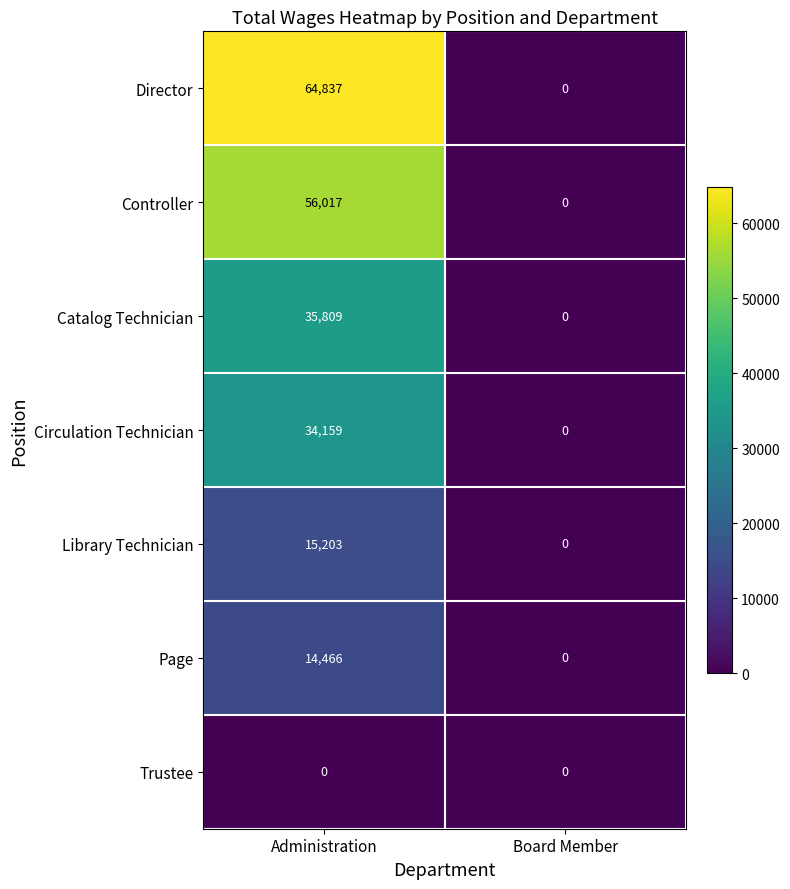

What is the difference between the maximum and minimum values in the Library Technician series?

15203